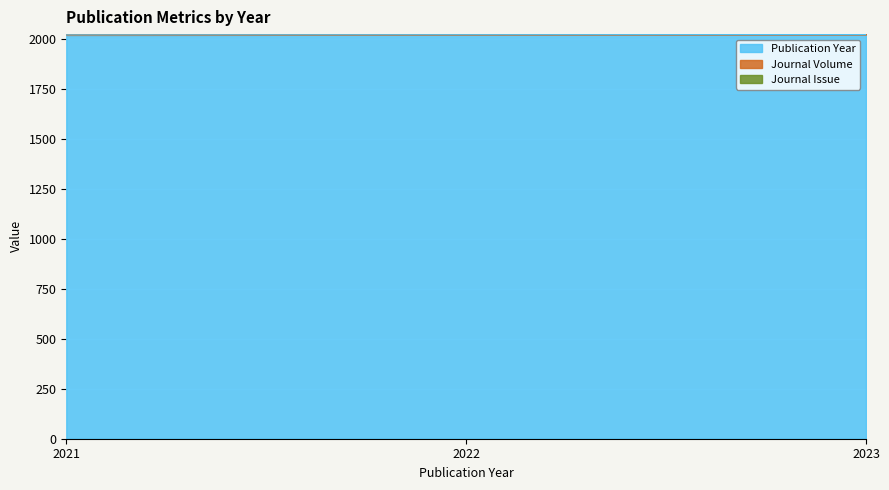

What is the sum of the Publication Year values at 2022 and 2023?

4045